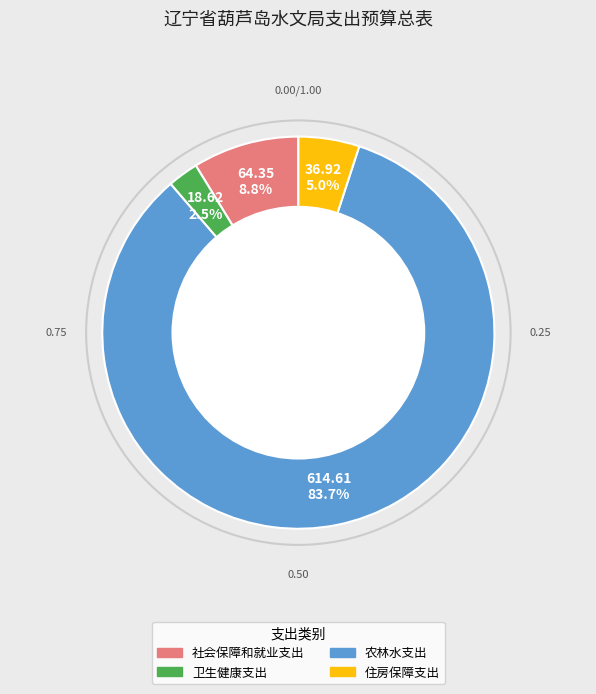

To the nearest percent, what is the combined percentage of 社会保障和就业支出 and 住房保障支出?

14%